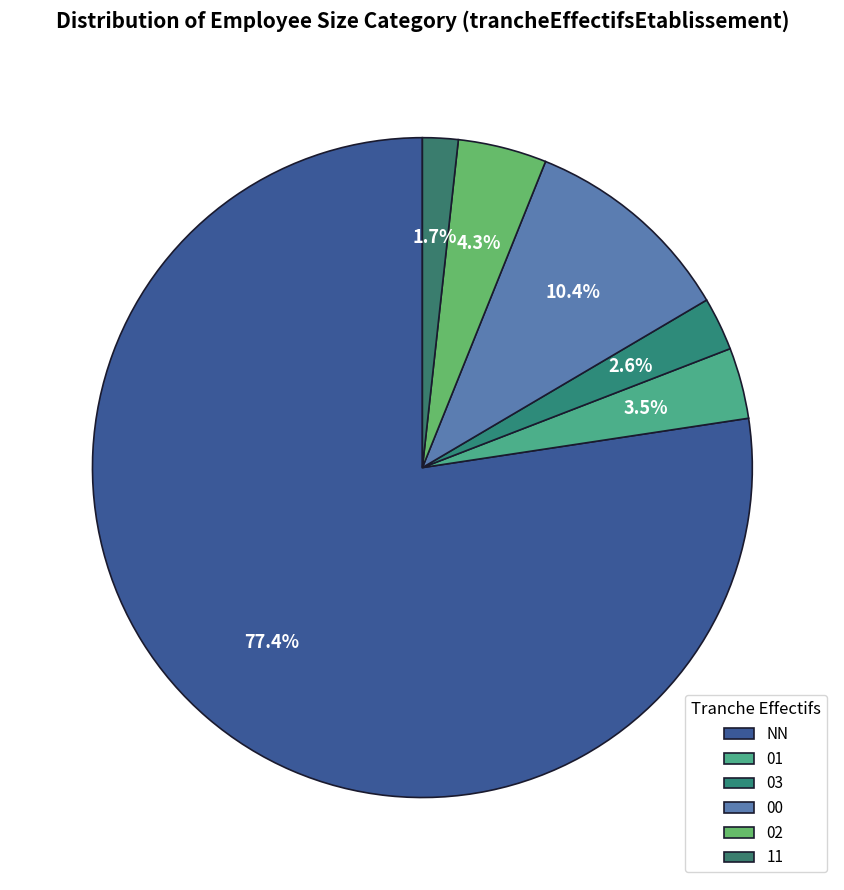

The 02 slice represents 1% of the pie. True or false?

False